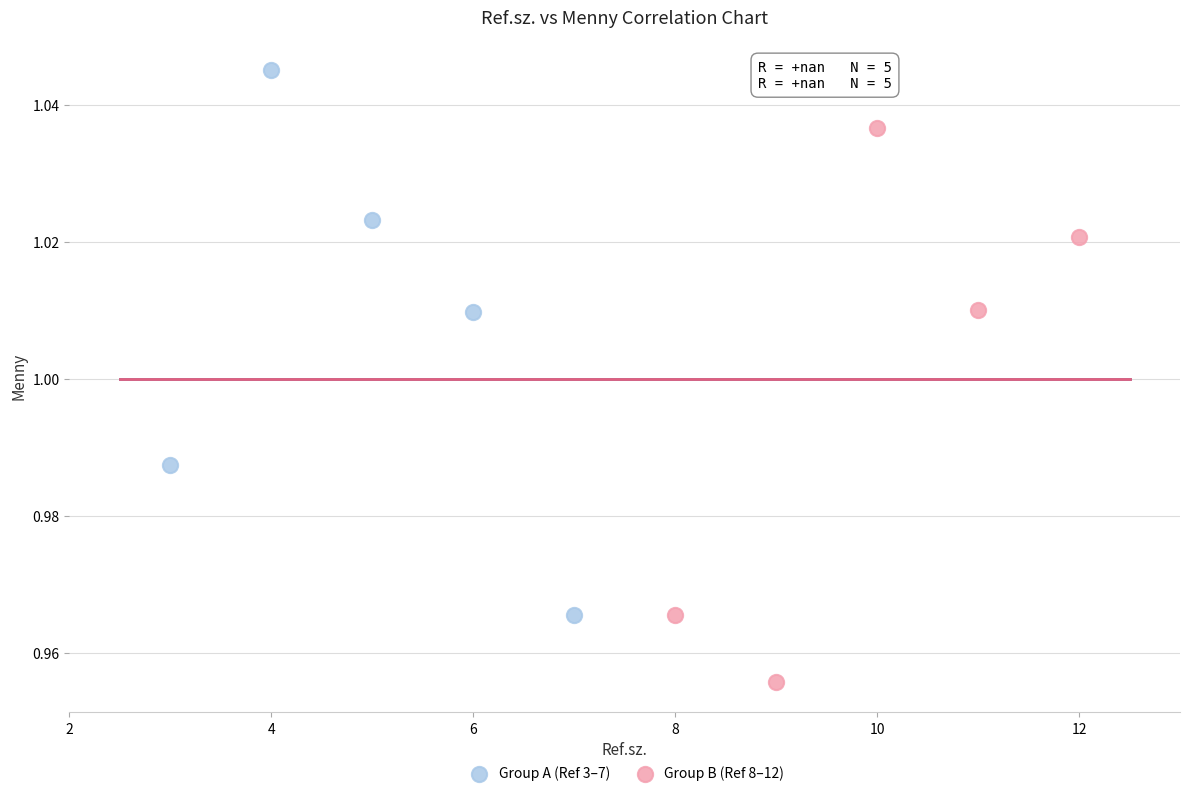

Which series contains the lowest Y value?

Group B (Ref 8–12)